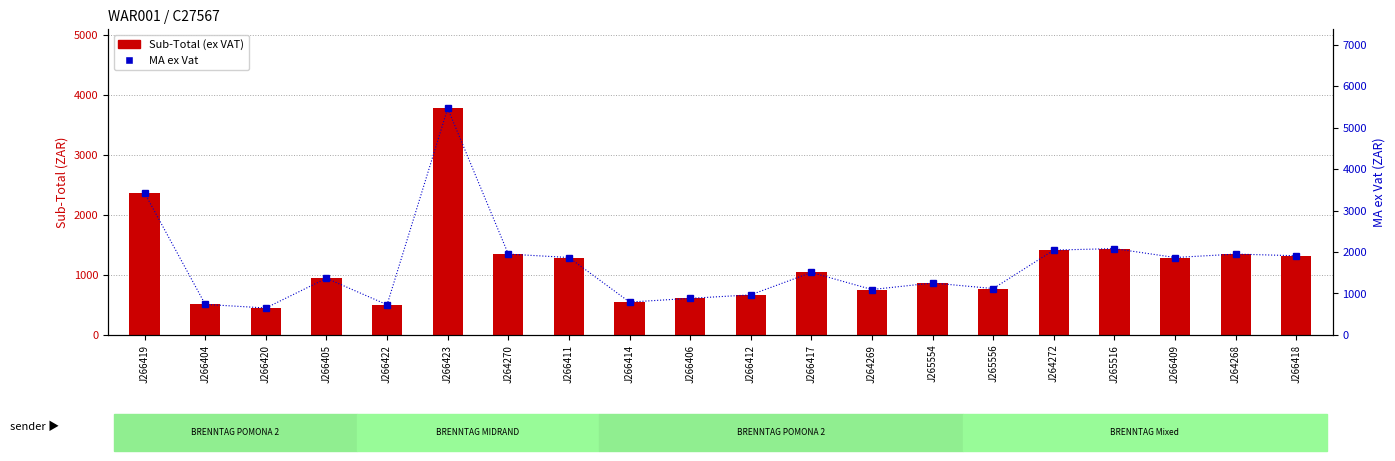

How many values in the MA ex Vat series are below 1505?

10